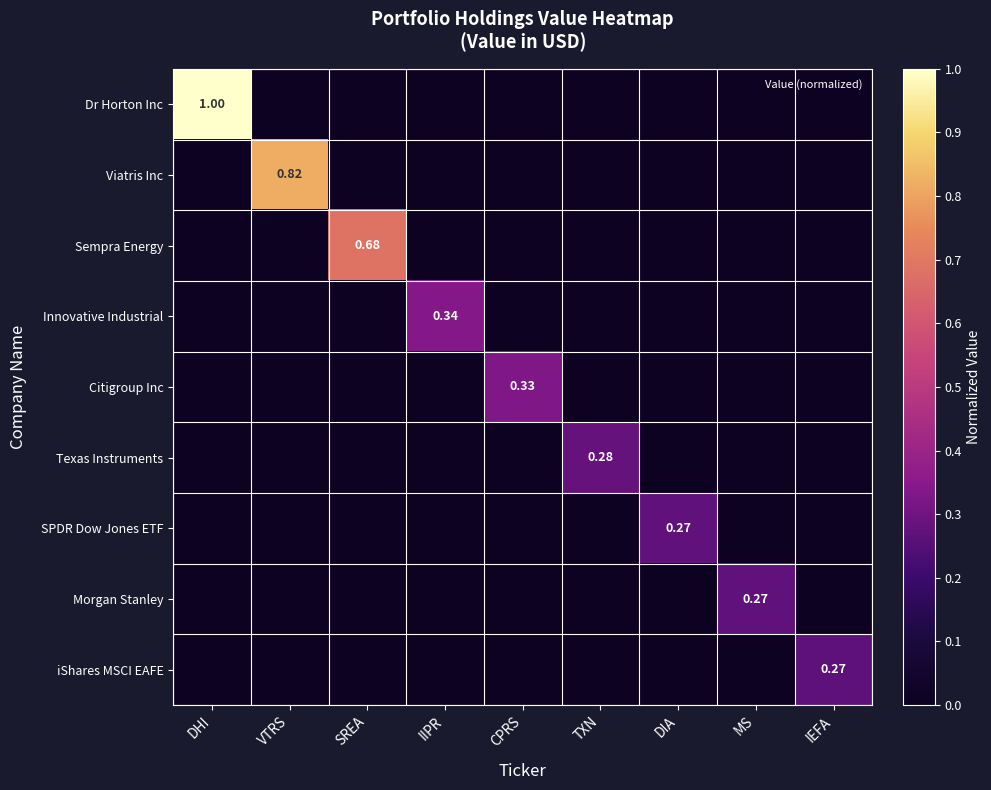

The value of Citigroup Inc at DHI is -0.2. True or false?

False